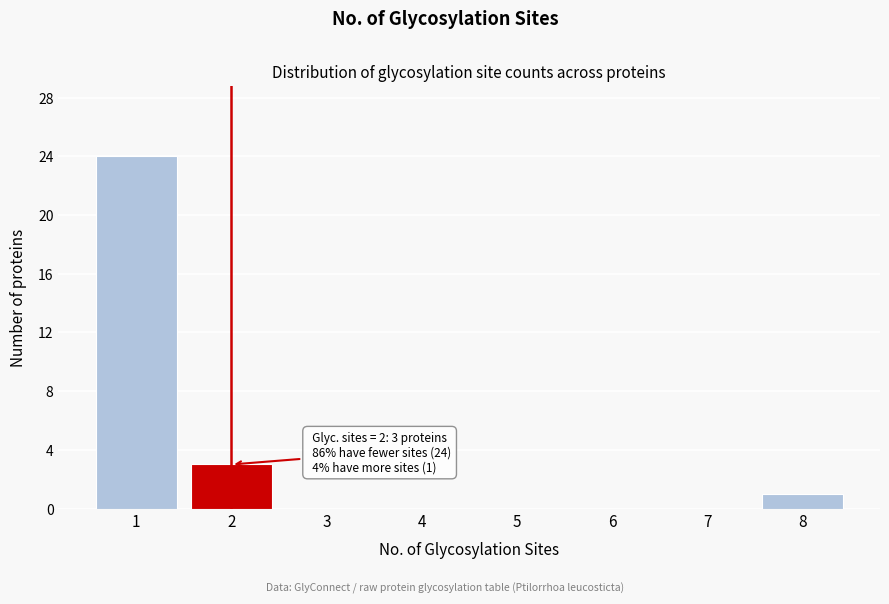

Reading right to left, transcribe all the data shown in this chart.

8=1	7=0	6=0	5=0	4=0	3=0	2=3	1=24